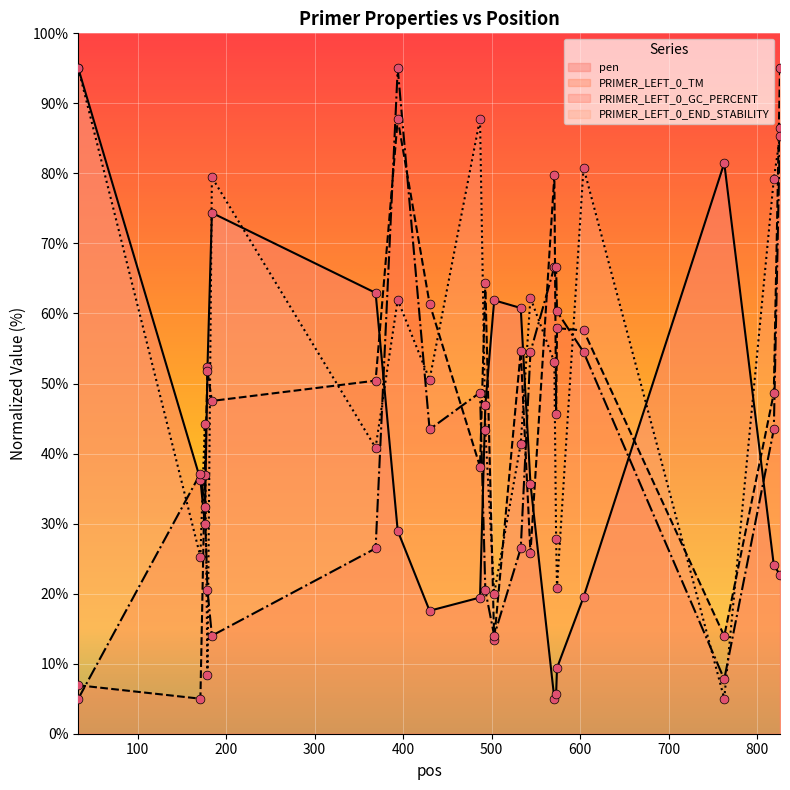

What are all the series names shown in the legend?

pen, PRIMER_LEFT_0_TM, PRIMER_LEFT_0_GC_PERCENT, PRIMER_LEFT_0_END_STABILITY